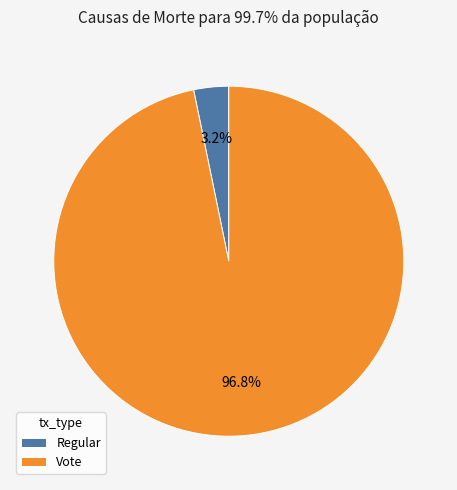

Does any single category account for the majority?

Yes